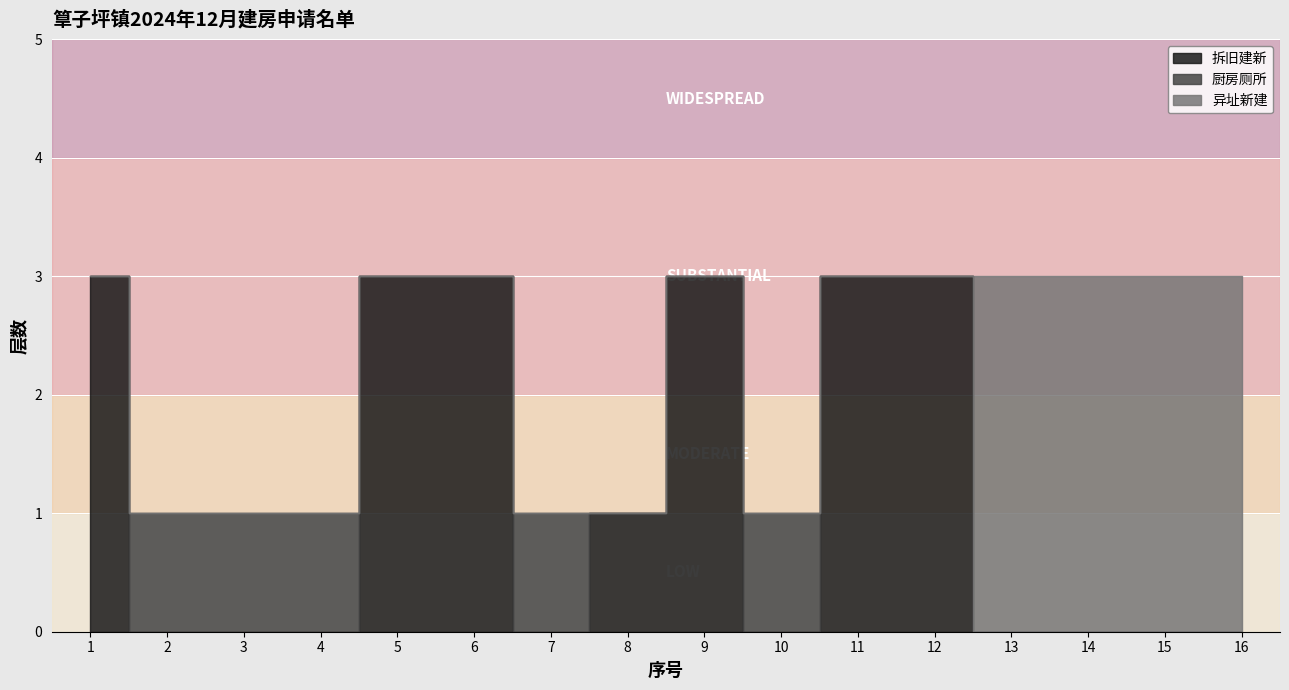

How many lines are shown in the chart?

3